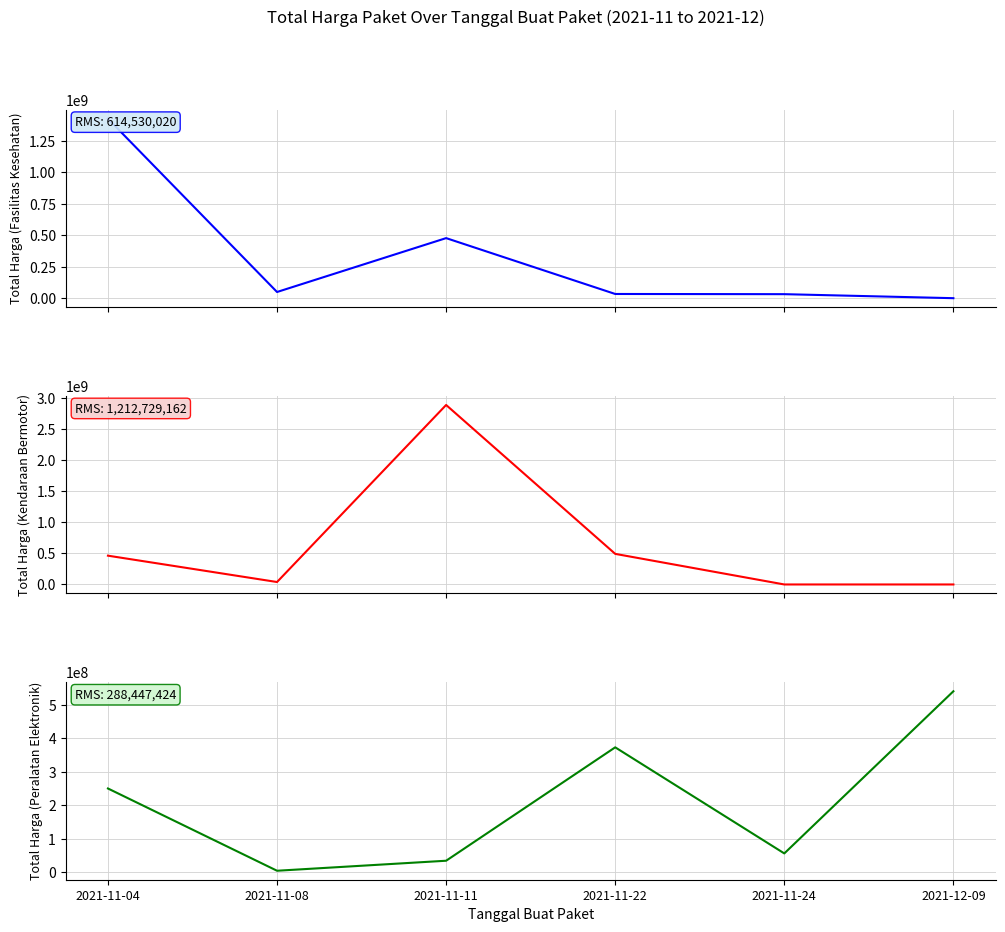

What is the spread (max minus min) of values at 2021-11-24?

56152800